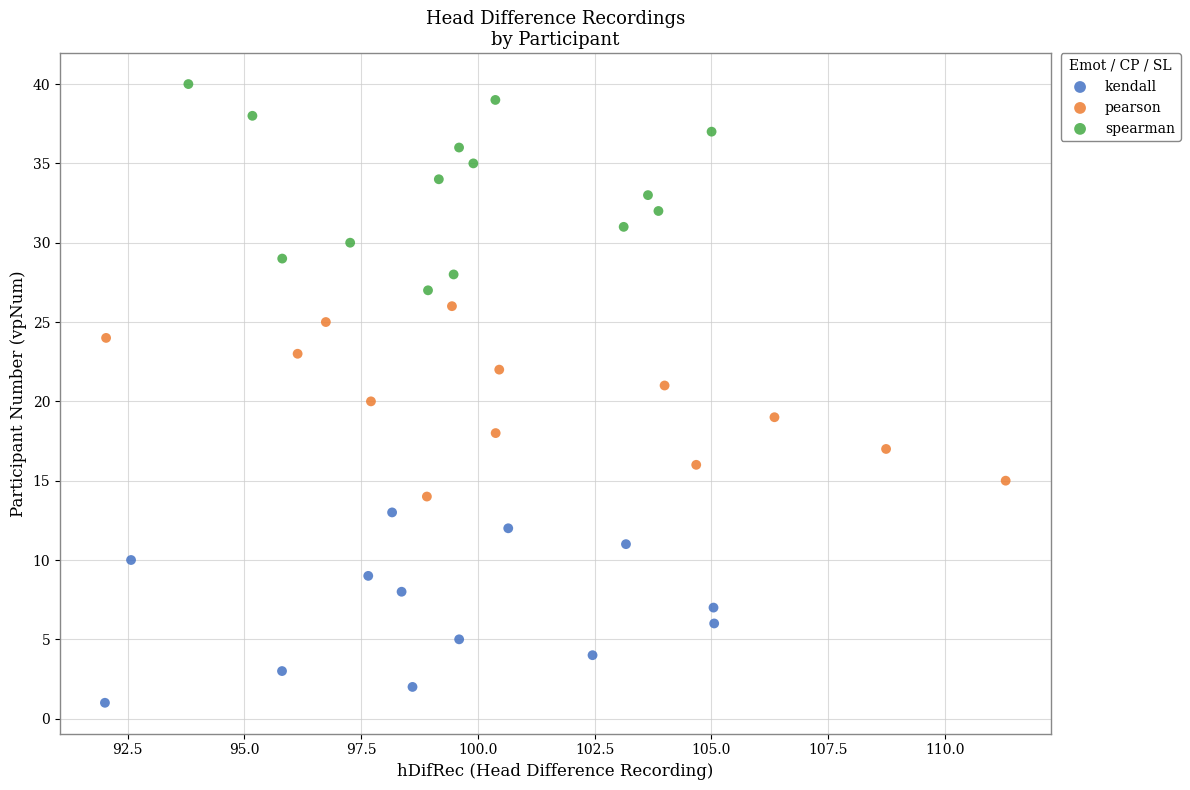

Which series reaches the minimum Y coordinate?

kendall